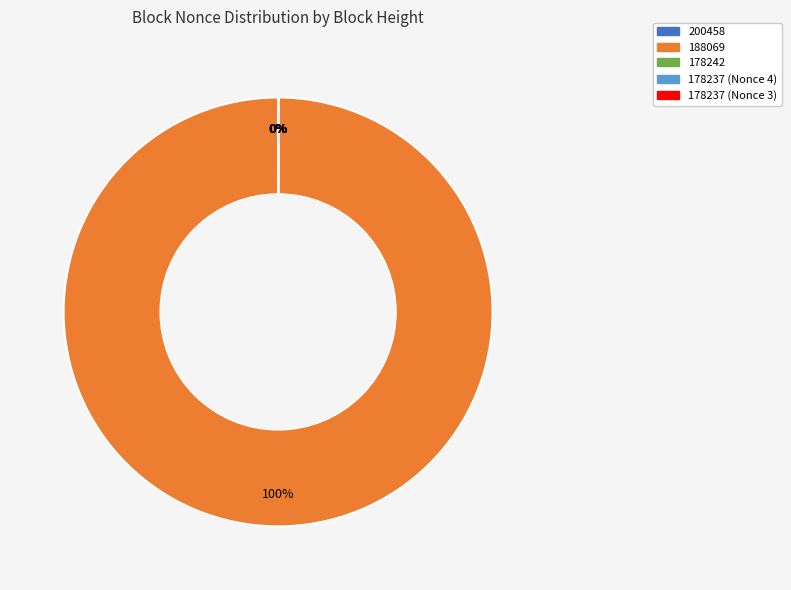

To the nearest percent, what is the average slice percentage?

20%